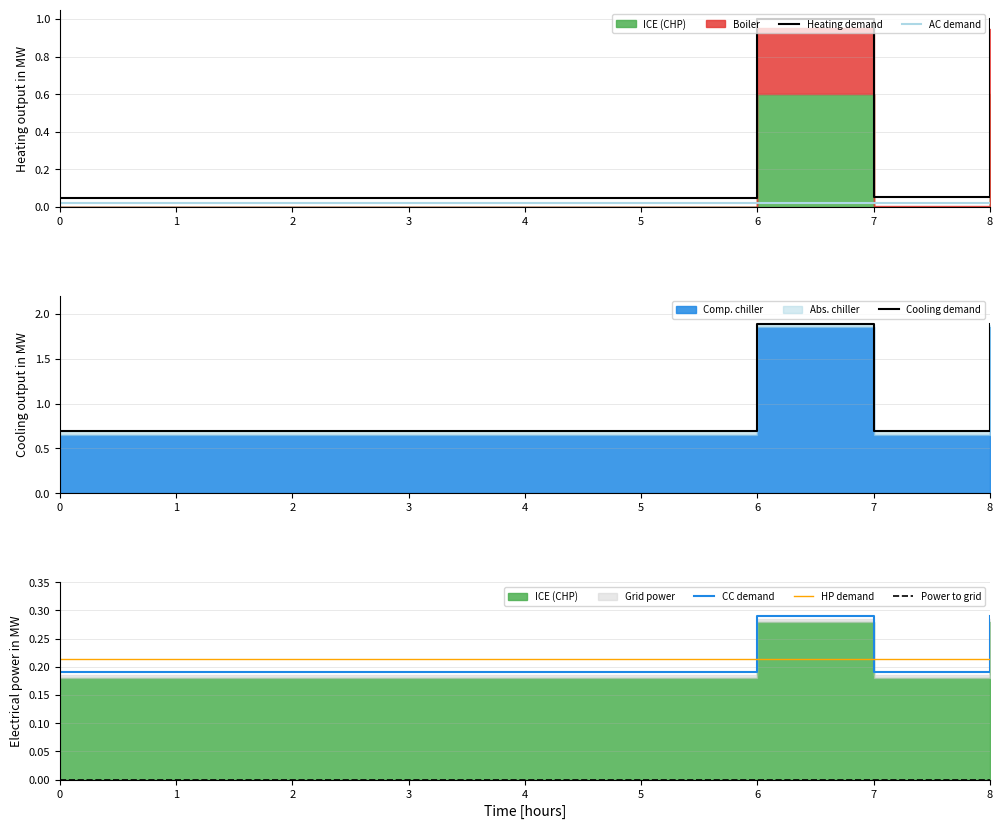

Which has a higher value, 0 or 3?

3